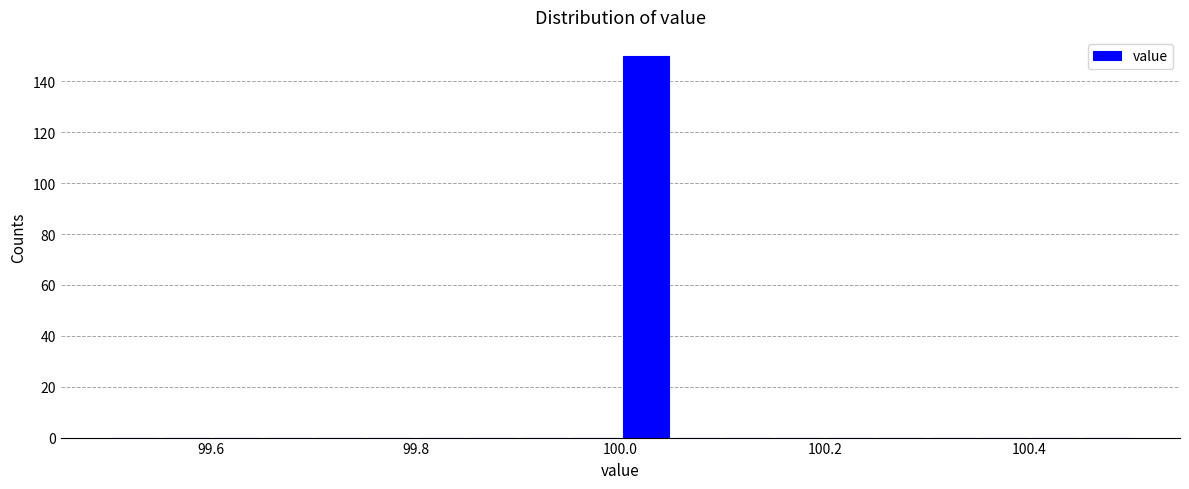

Around what value on the x-axis is the tallest bar? Give the approximate position of its centre, as read against the axis.

100.02